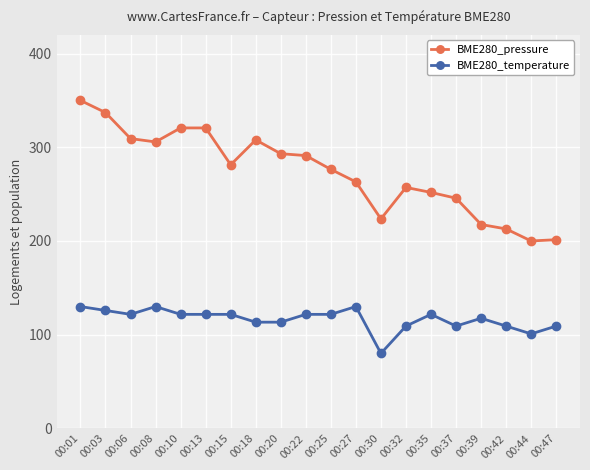

At how many categories does at least one series exceed 96?

20